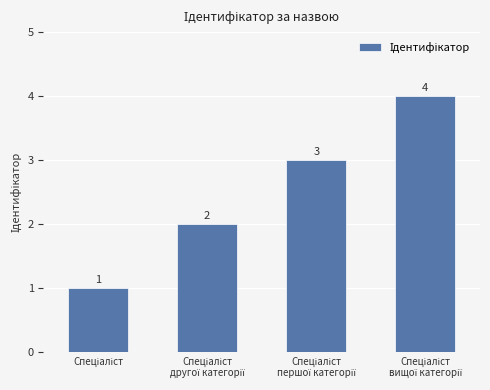

Count the values in the range 2 to 4.

3